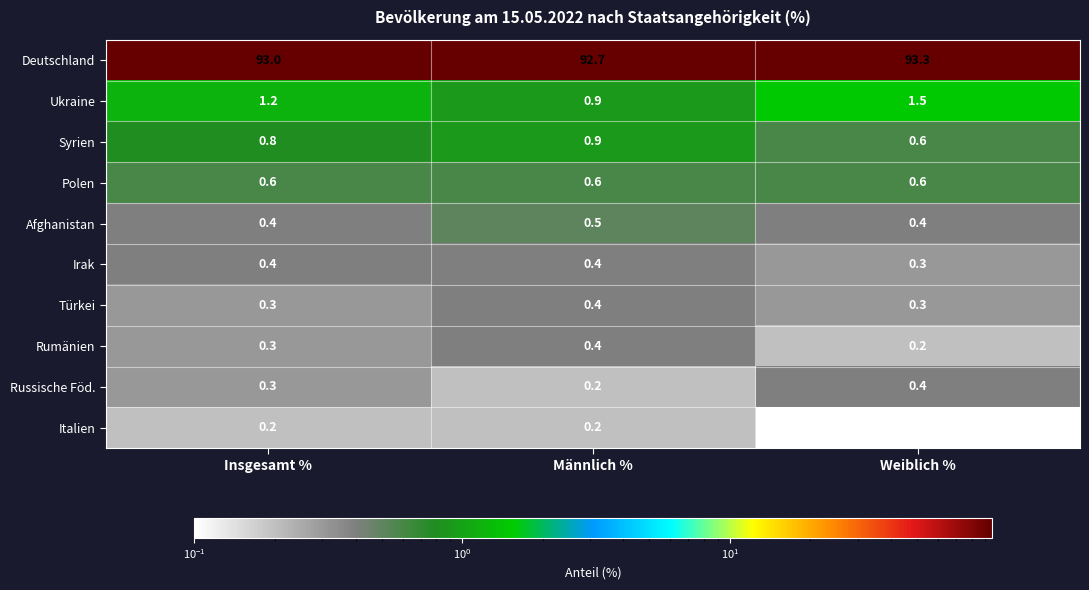

What is the total value across all series at Insgesamt %?

97.5